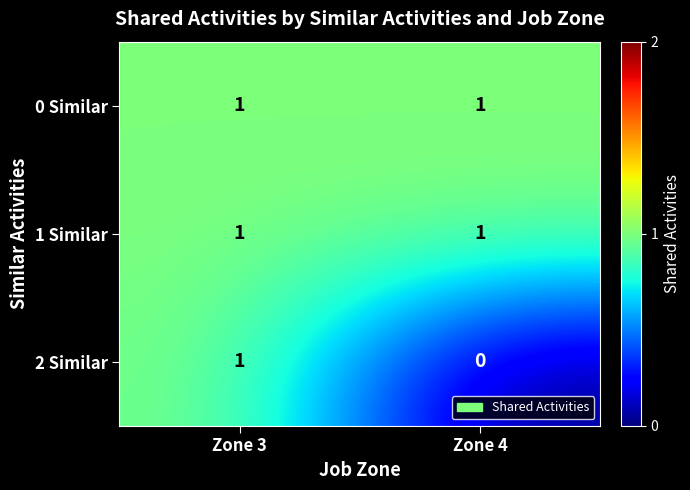

Is it true that 1 Similar equals 1 at Zone 3?

True